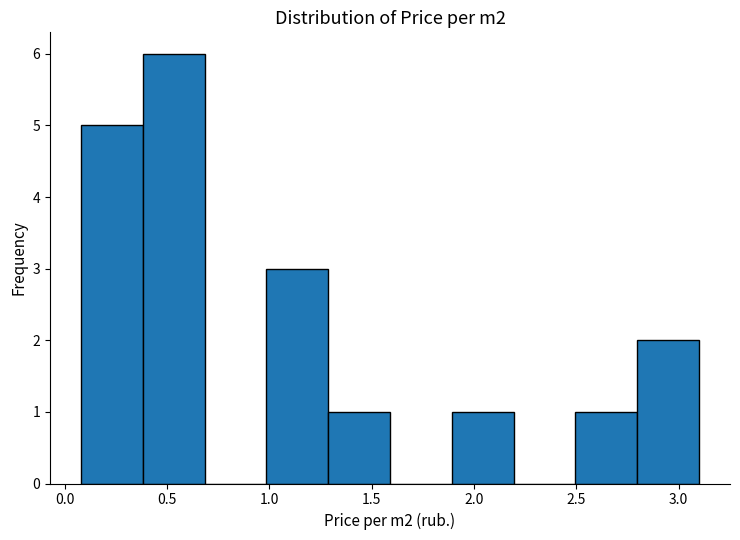

Reading left to right, transcribe this chart: for each bar, give the range it covers on the x-axis and its height. Neither the bar edges nor the heights are printed on the chart, so give them approximately, as read against the axes.

0.1 to 0.4: 5
0.4 to 0.7: 6
0.7 to 1.0: 0
1.0 to 1.3: 3
1.3 to 1.6: 1
1.6 to 1.9: 0
1.9 to 2.2: 1
2.2 to 2.5: 0
2.5 to 2.8: 1
2.8 to 3.1: 2